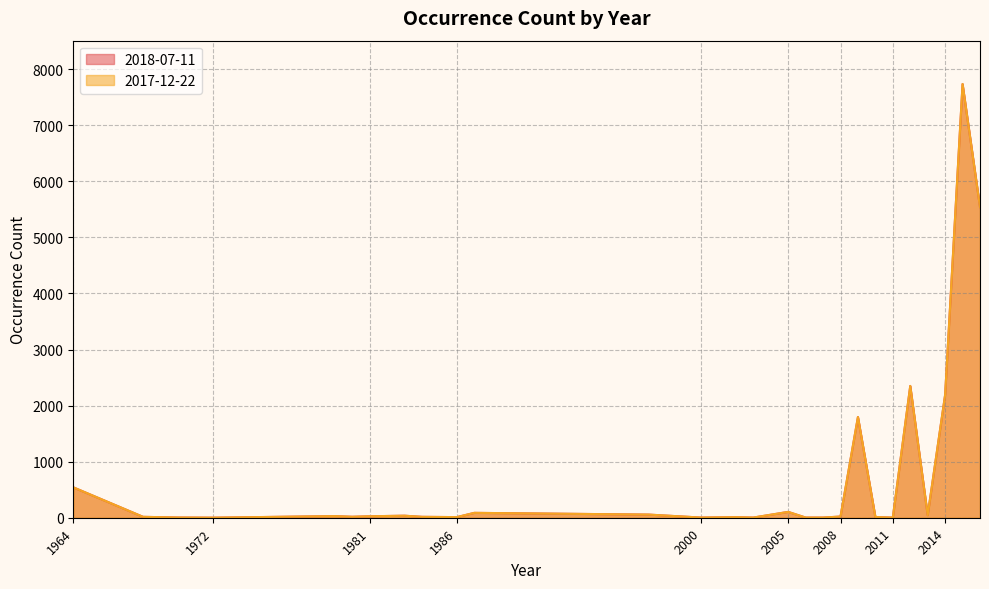

How many data points in 2018-07-11 are less than 21?

13